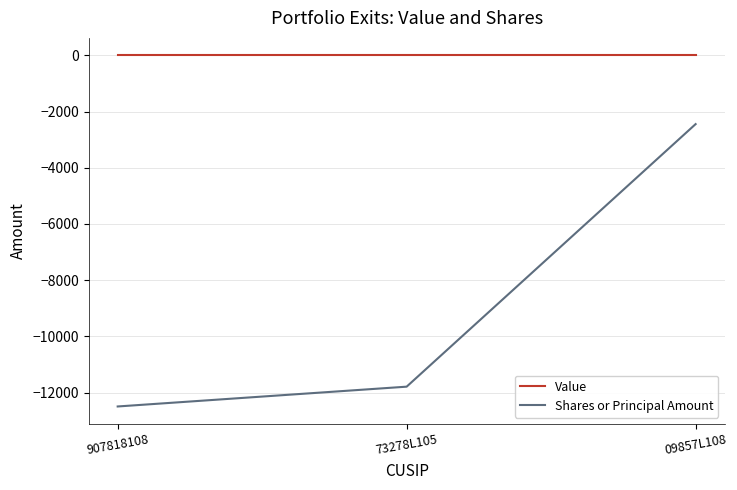

What is the total value across all series at 09857L108?

-2444